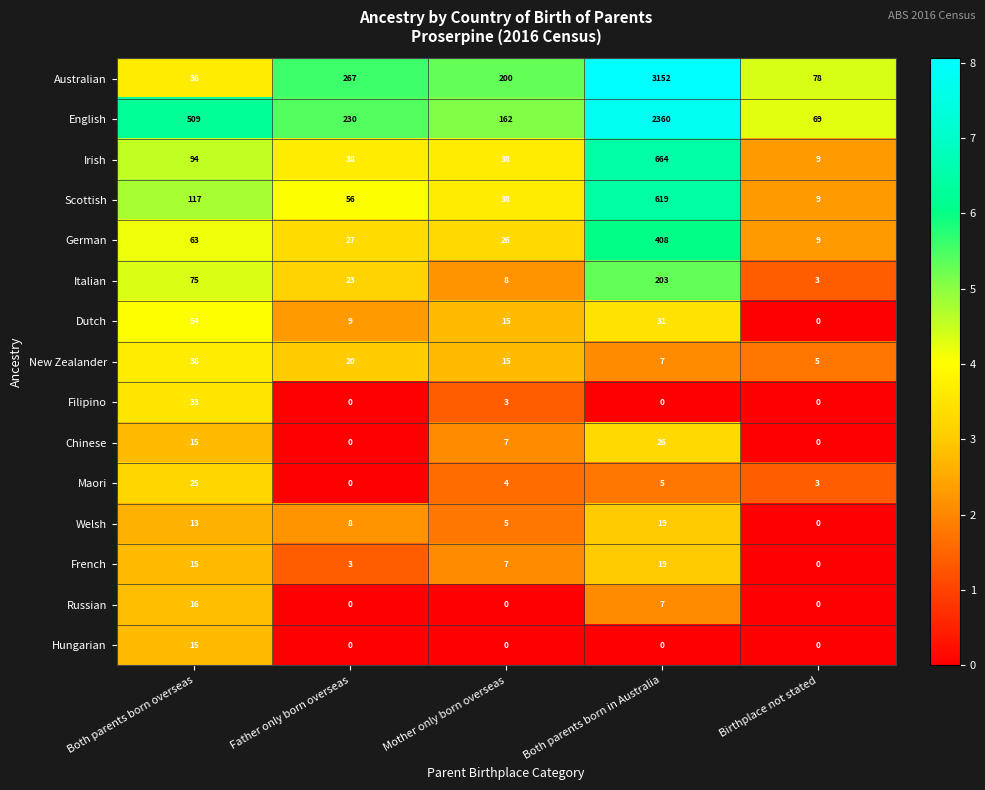

At which category does the chart reach its peak across all series?

Both parents born in Australia